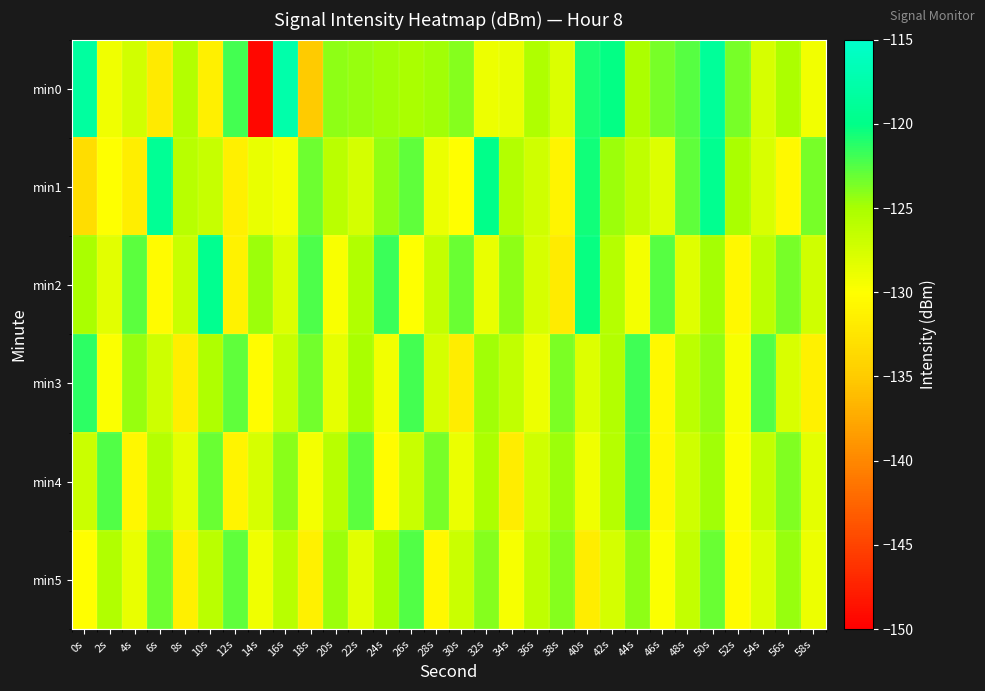

Rank the series by their maximum value, from highest to lowest.

min0, min1, min2, min3, min4, min5